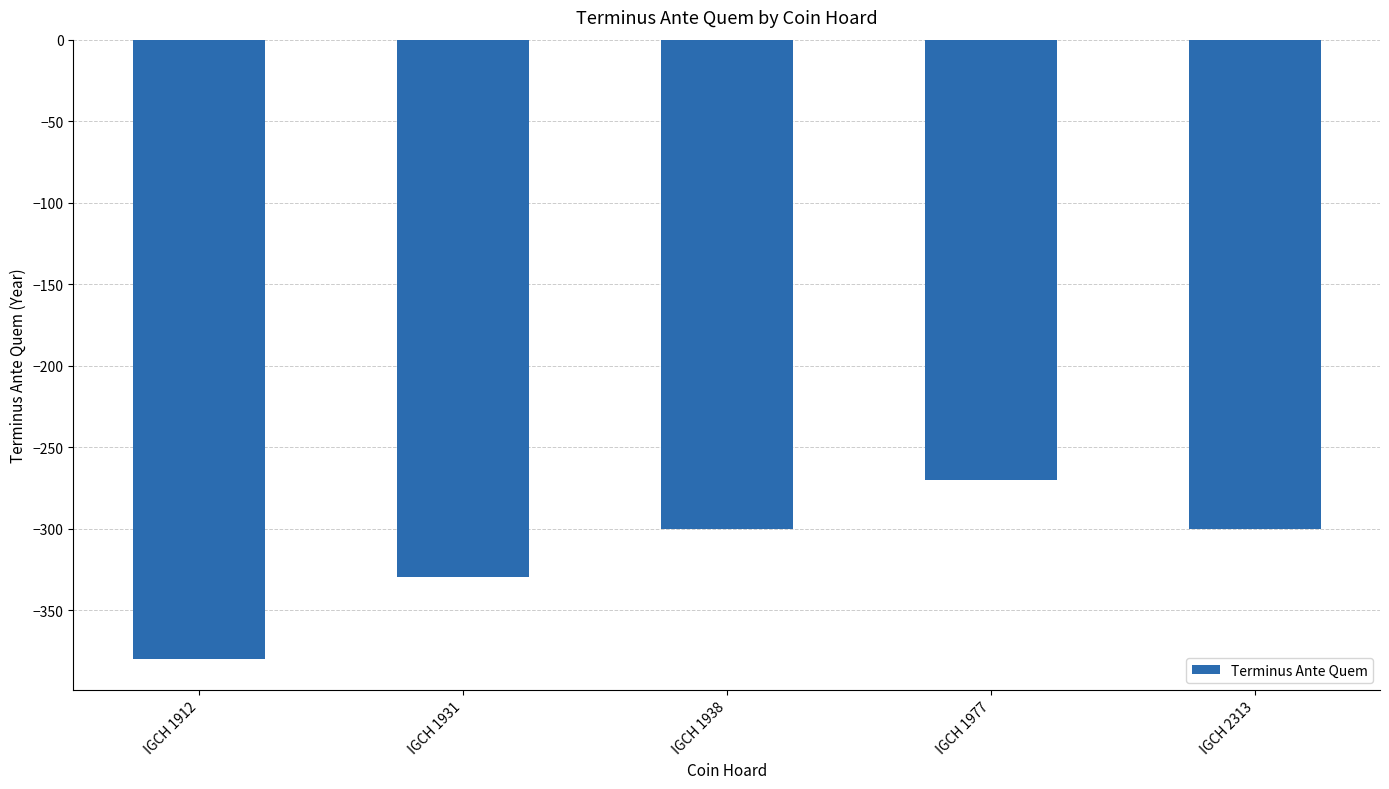

Reading left to right, list all the values displayed in this chart.

IGCH 1912=-380	IGCH 1931=-330	IGCH 1938=-300	IGCH 1977=-270	IGCH 2313=-300